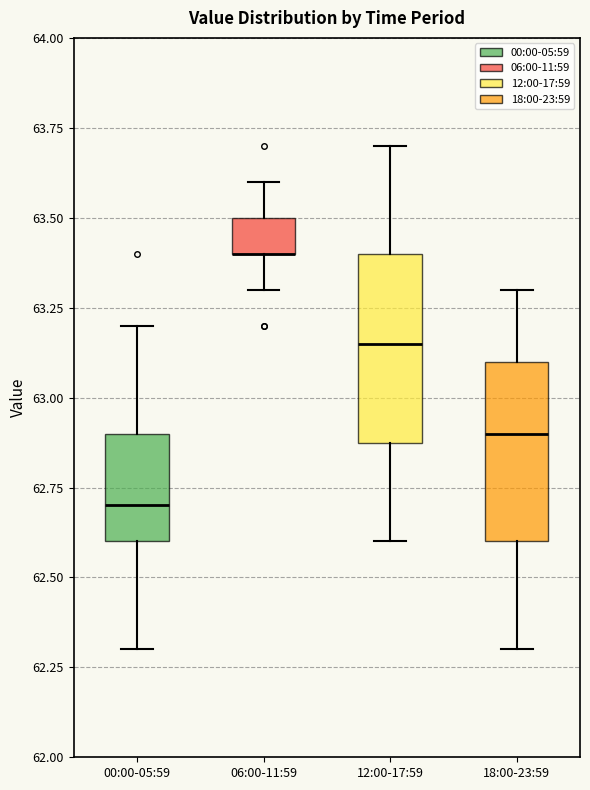

Reading left to right, read every box against the y-axis: the position of its median line, the range the box covers, and the ends of its whiskers. The values are not printed on the chart, so give them approximately, as read against the axis.

00:00-05:59: median 62.70, box 62.60 to 62.90, whiskers 62.30 to 63.20
06:00-11:59: median 63.40 (drawn on the box's lower edge), box 63.40 to 63.50, whiskers 63.30 to 63.60
12:00-17:59: median 63.15, box 62.90 to 63.40, whiskers 62.60 to 63.70
18:00-23:59: median 62.90, box 62.60 to 63.10, whiskers 62.30 to 63.30